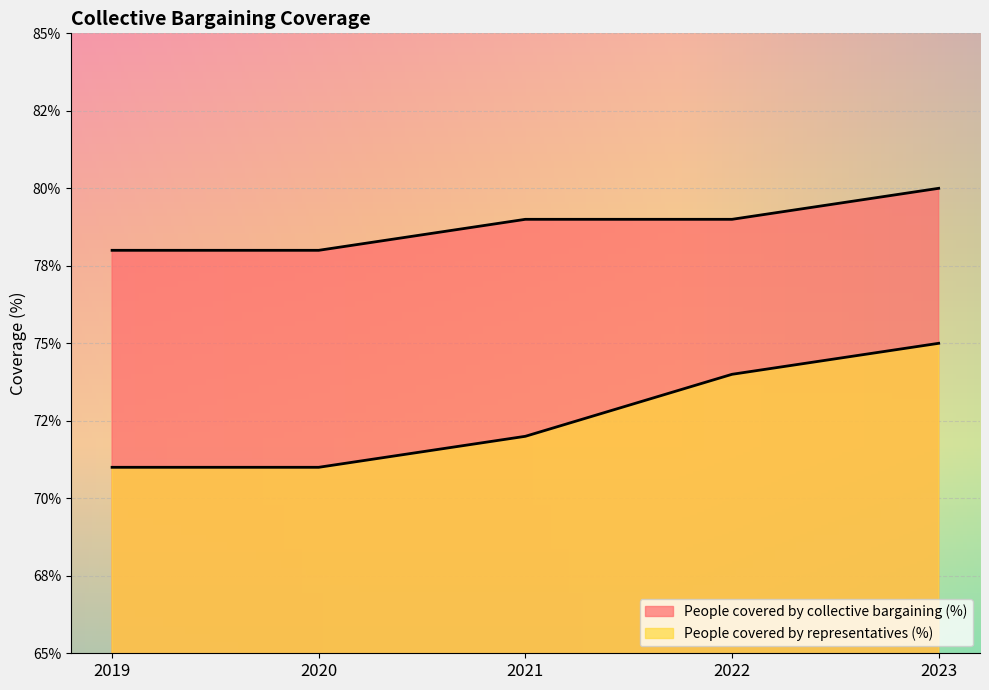

What is the minimum value shown in the chart?

0.7